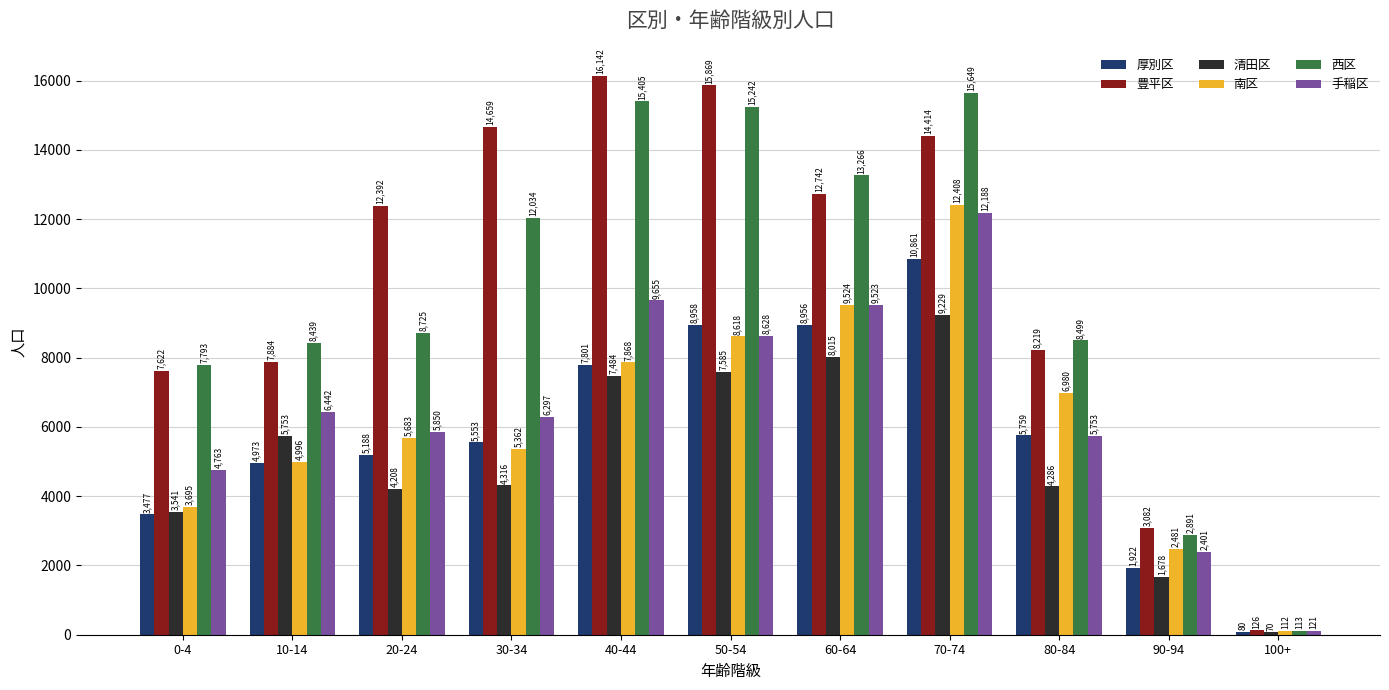

How many bars are there in each group?

6